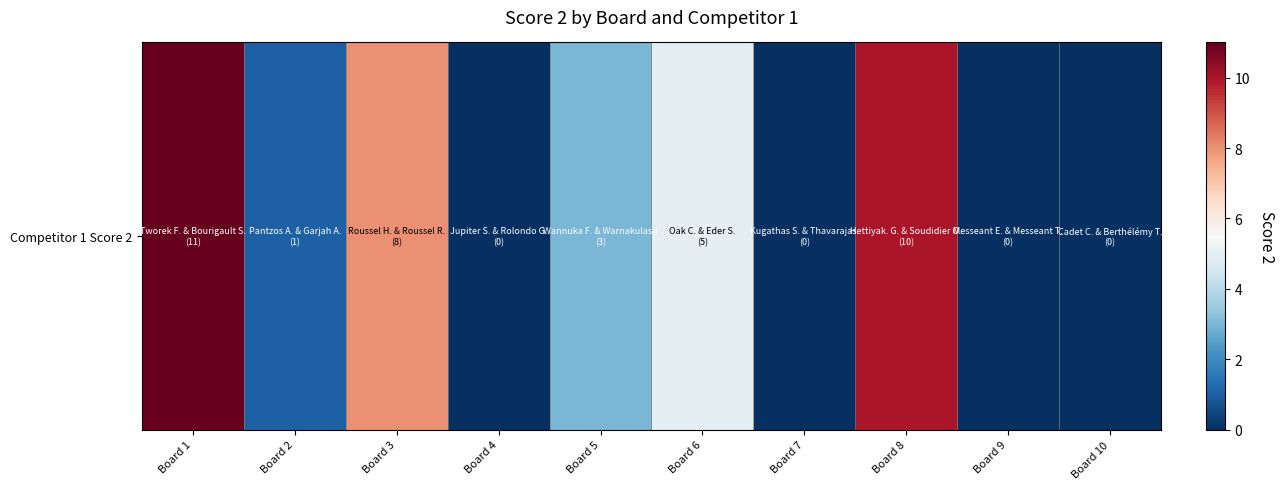

What is the change in value from Board 1 to Board 3?

-3